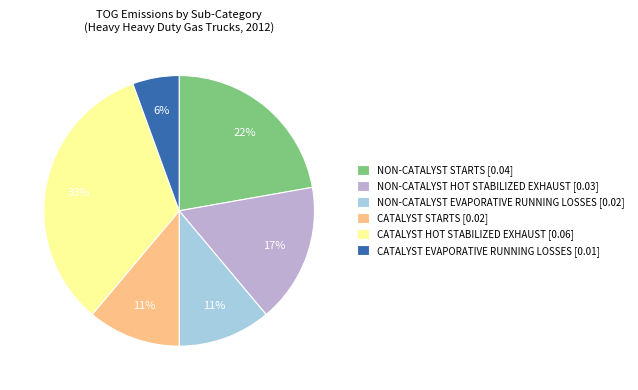

To the nearest percent, what is the combined percentage of NON-CATALYST STARTS [0.04] and NON-CATALYST EVAPORATIVE RUNNING LOSSES [0.02]?

33%